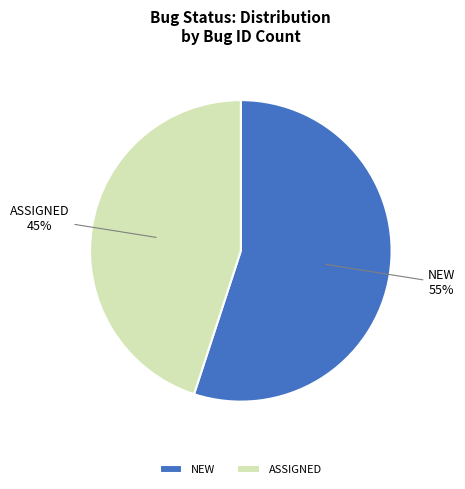

Which slice is the smallest?

ASSIGNED